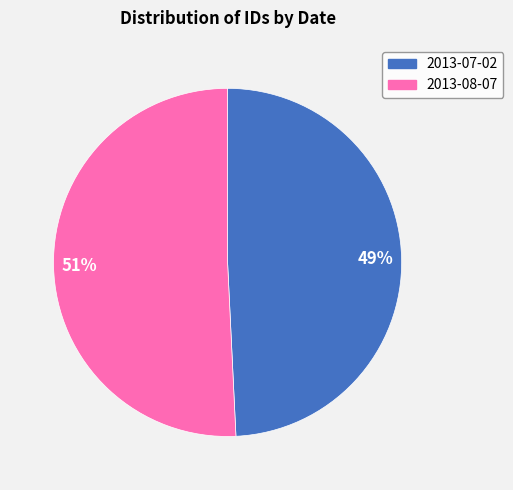

Is it true that 2013-08-07 is 51% of the pie?

True